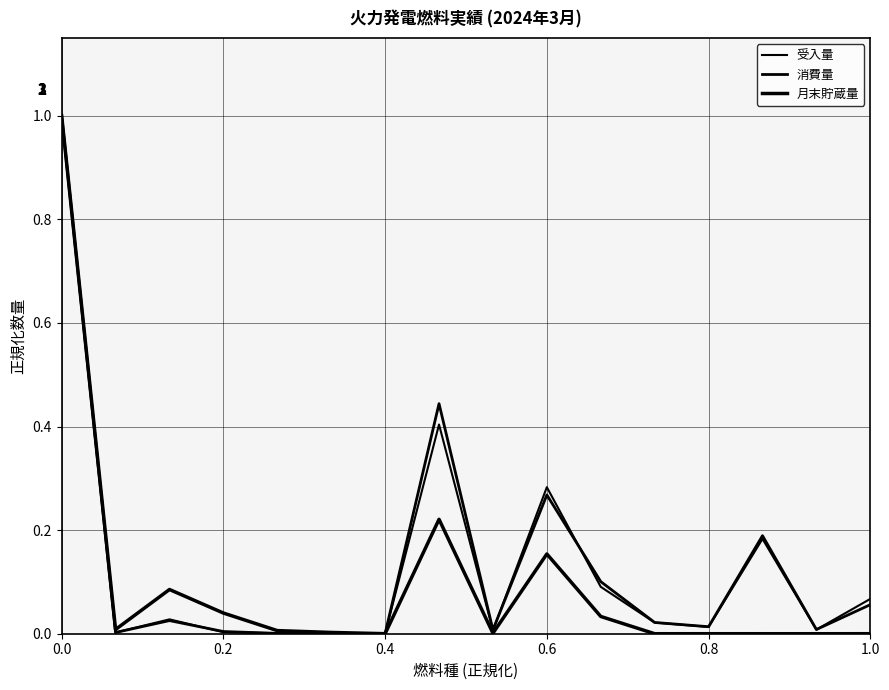

Is this an area chart (filled region under the line)?

No